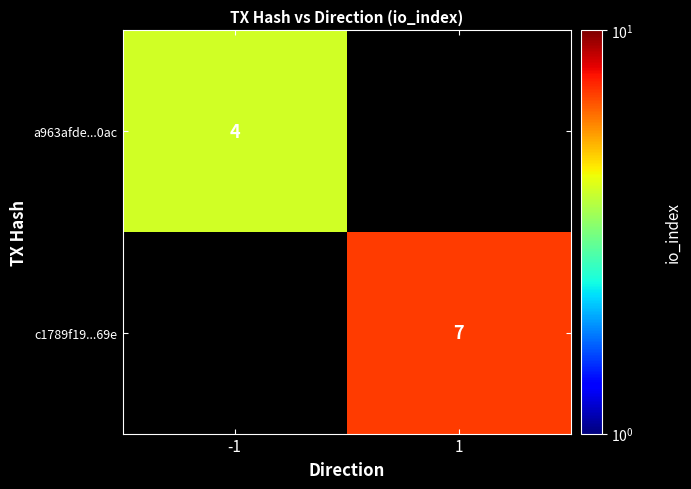

Is the value of a963afde...0ac at -1 greater than the value of c1789f19...69e at 1?

No